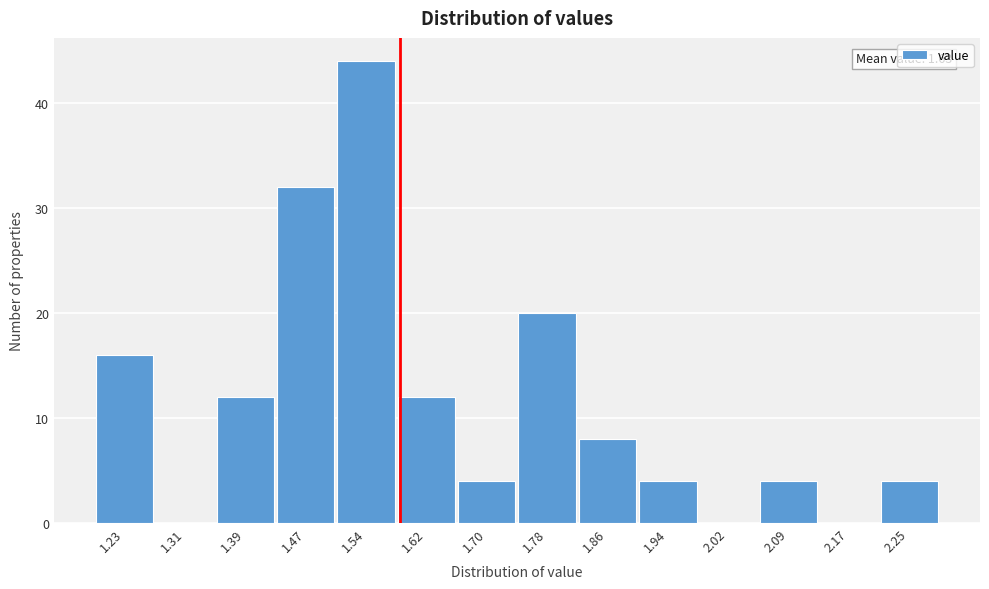

Reading right to left, what are all the values shown in this chart?

2.25=4	2.17=0	2.09=4	2.02=0	1.94=4	1.86=8	1.78=20	1.70=4	1.62=12	1.54=44	1.47=32	1.39=12	1.31=0	1.23=16